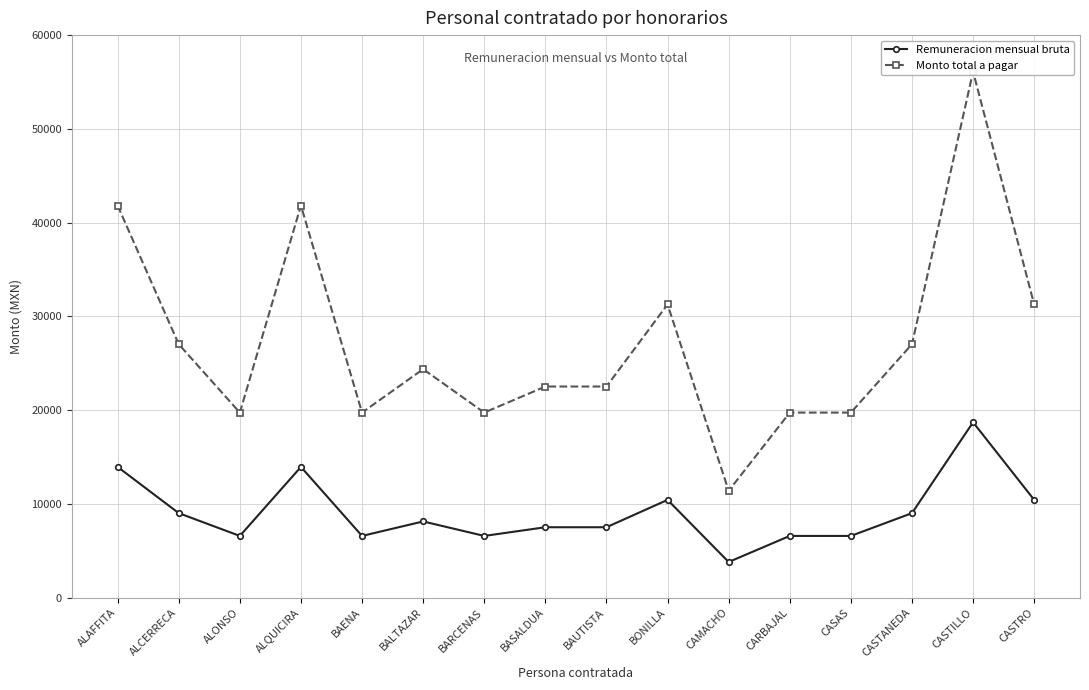

List the series in order of their overall mean, highest first.

Monto total a pagar, Remuneracion mensual bruta